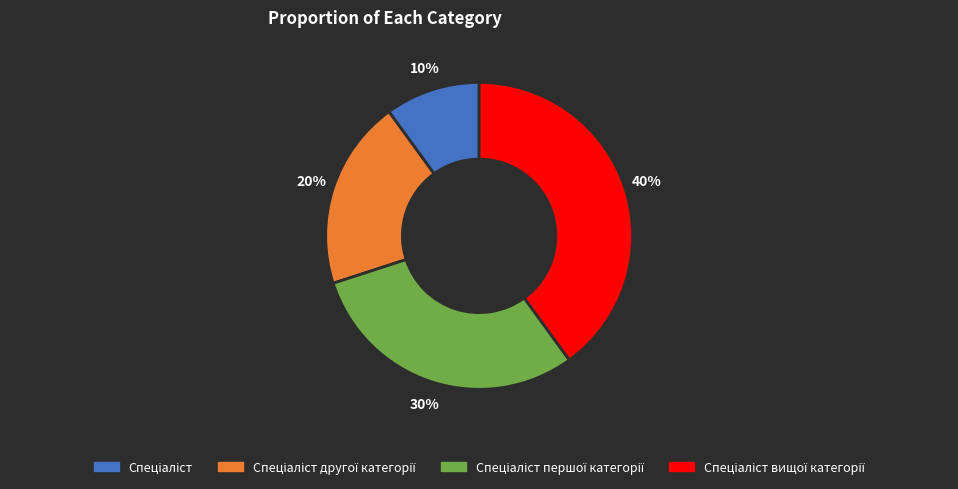

To the nearest percent, what is the average slice percentage?

25%